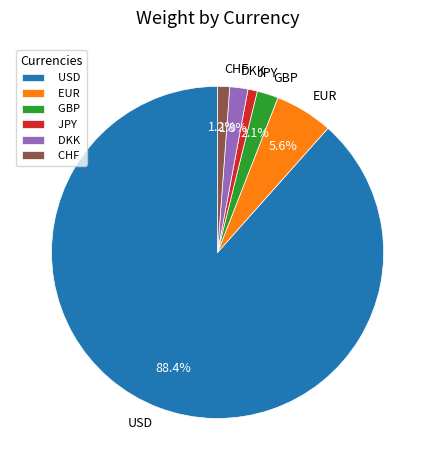

Is it true that DKK is 2% of the pie?

True